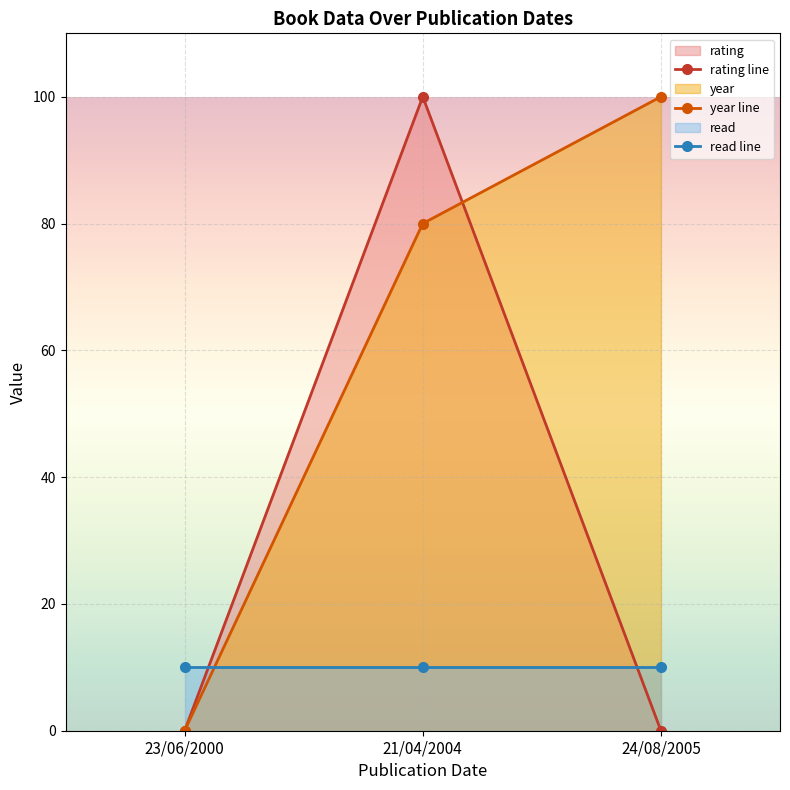

What is the value of the read line point at the 2nd from the left?

10.0